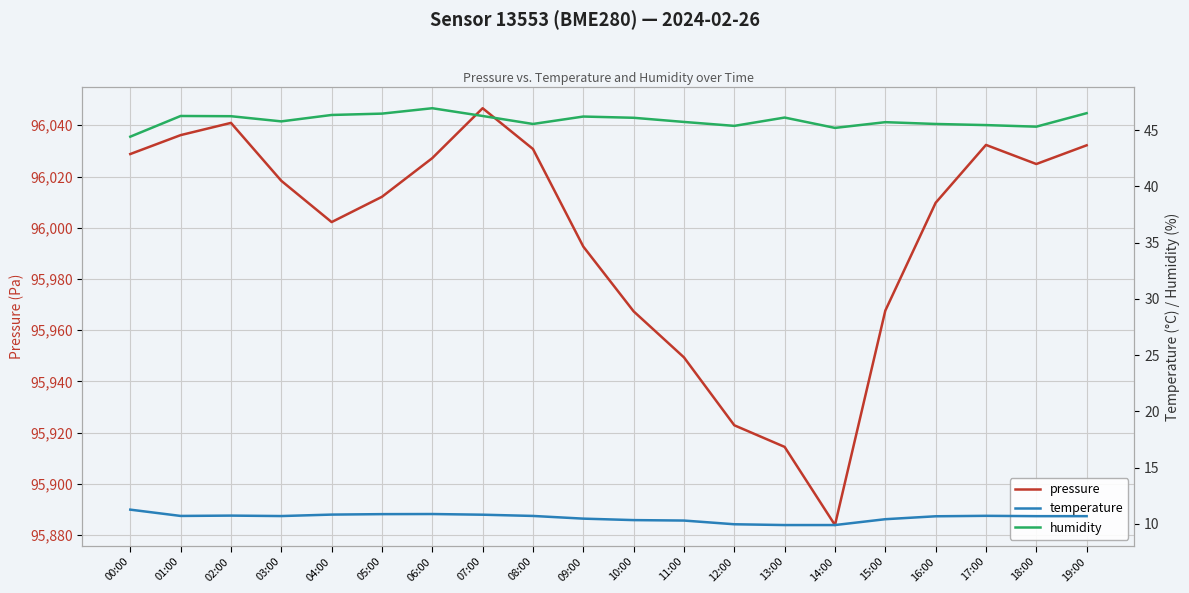

Is this an area chart (filled region under the line)?

No